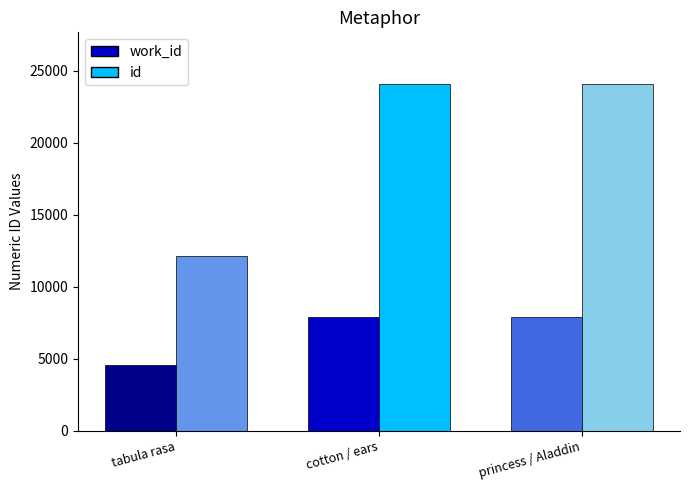

What is the sum of the id values at cotton / ears and tabula rasa?

36169